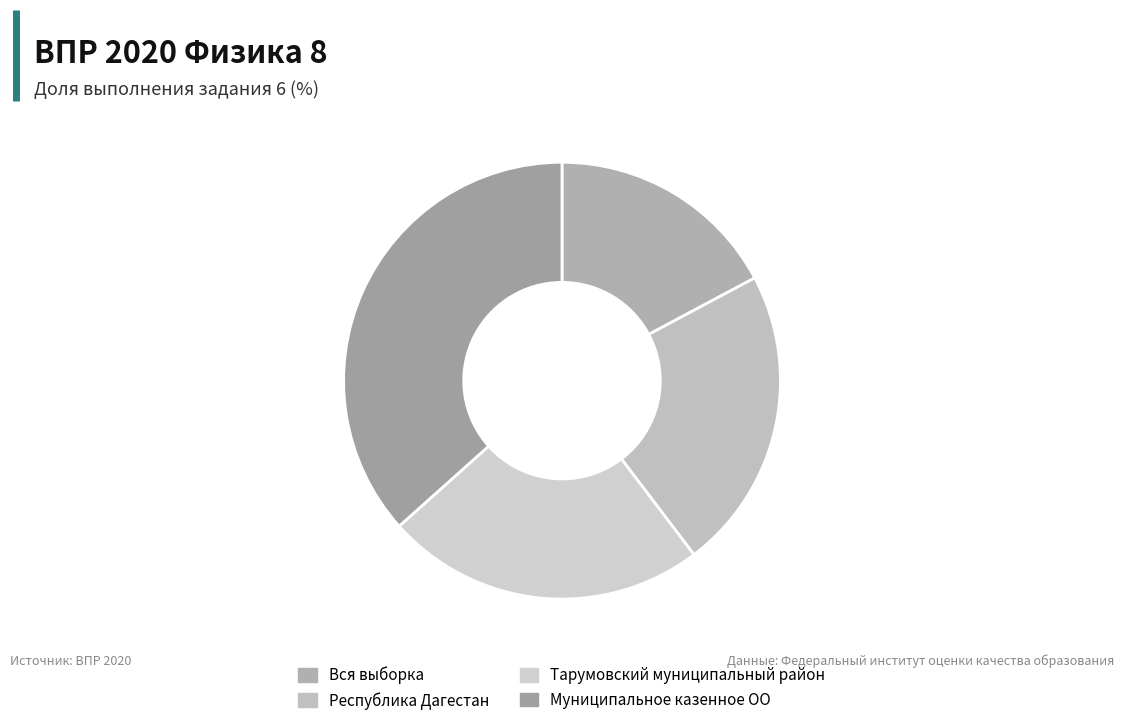

What is the change in value from Республика Дагестан to Тарумовский муниципальный район?

+3.4